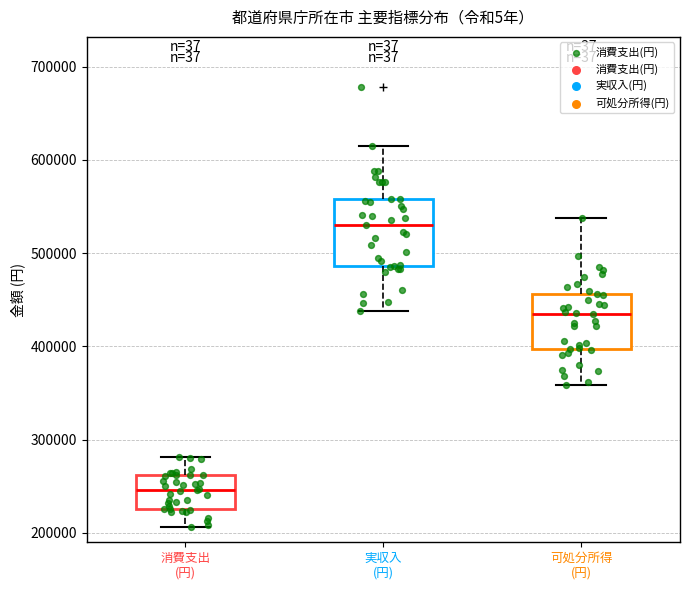

Reading left to right, transcribe this box plot: for each box, give where its median line is, the range the box spans, and where its two whiskers end, as read against the y-axis. The values are not printed on the chart, so give them approximately, as read against the axis.

消費支出 (円): median 250000, box 230000 to 260000, whiskers 210000 to 280000
実収入 (円): median 530000, box 490000 to 560000, whiskers 440000 to 620000
可処分所得 (円): median 430000, box 400000 to 460000, whiskers 360000 to 540000